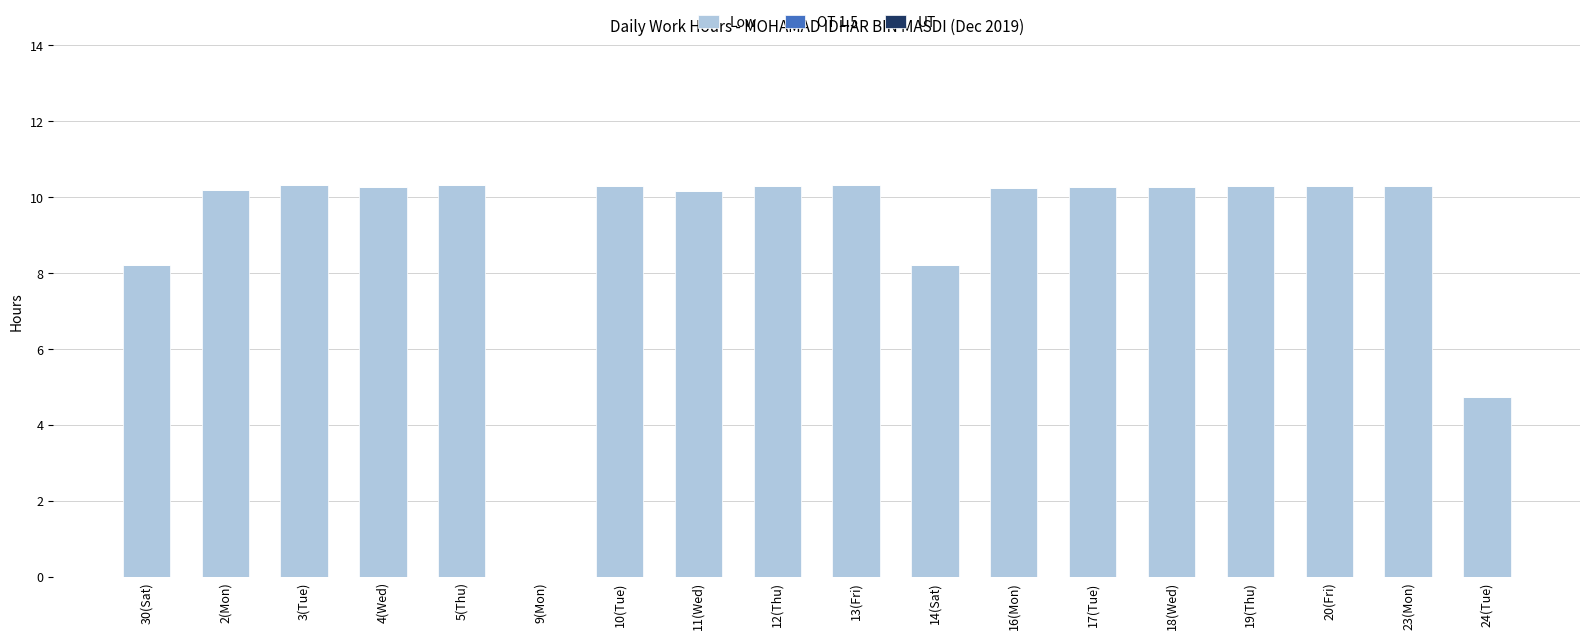

What is the sum of the values at 4(Wed) and 16(Mon)?

20.5